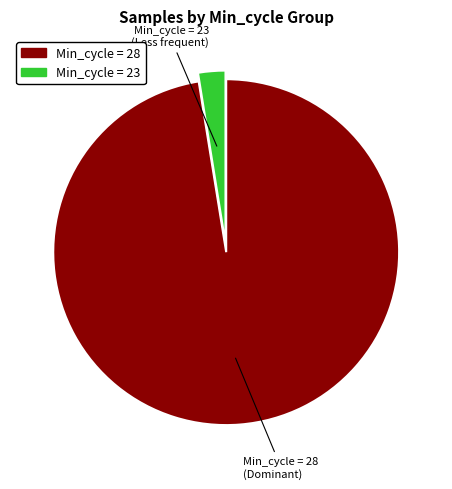

Is there any slice that represents more than half of the pie?

Yes